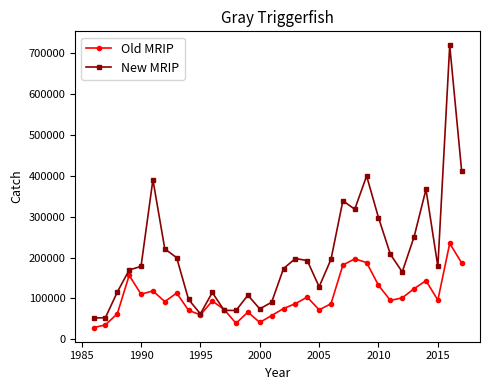

What is the maximum value shown in the chart?

719238.9